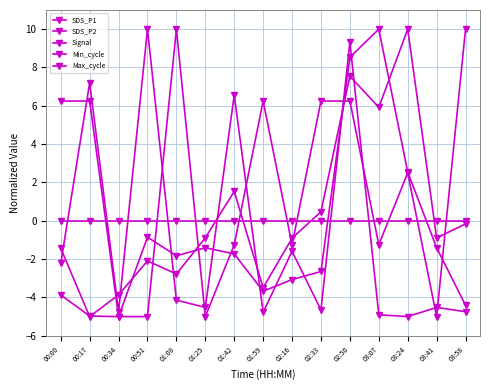

What is the smallest value displayed?

-5.0